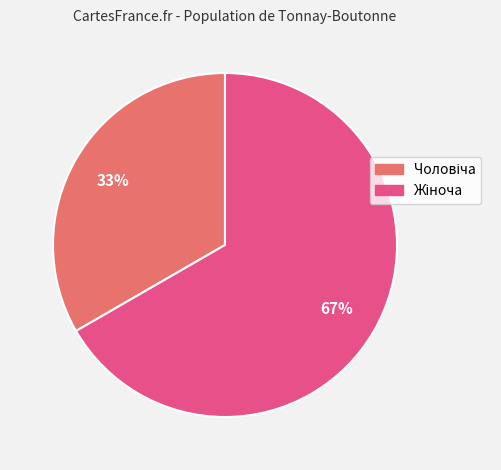

To the nearest percent, what is the average slice percentage?

50%